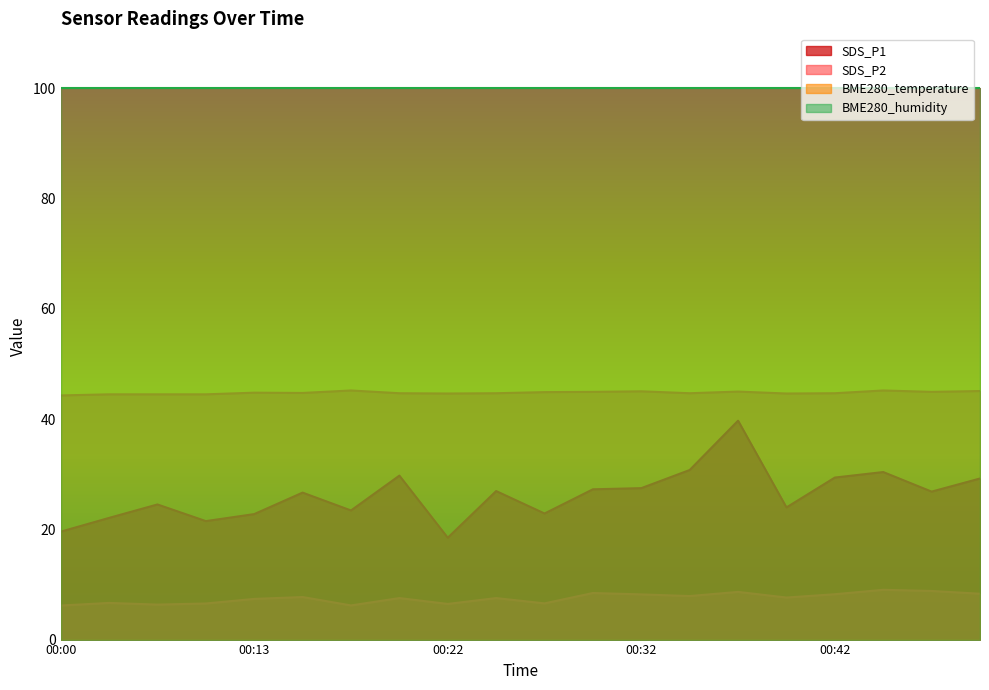

How many lines are shown in the chart?

4